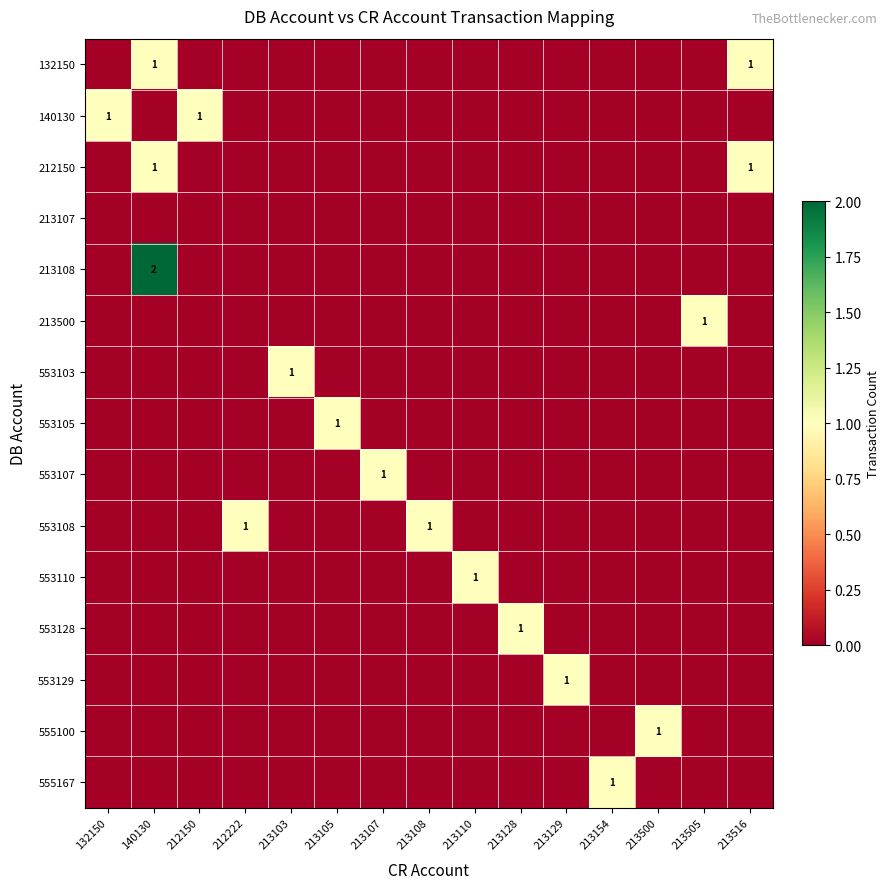

How many distinct data groups are displayed?

15